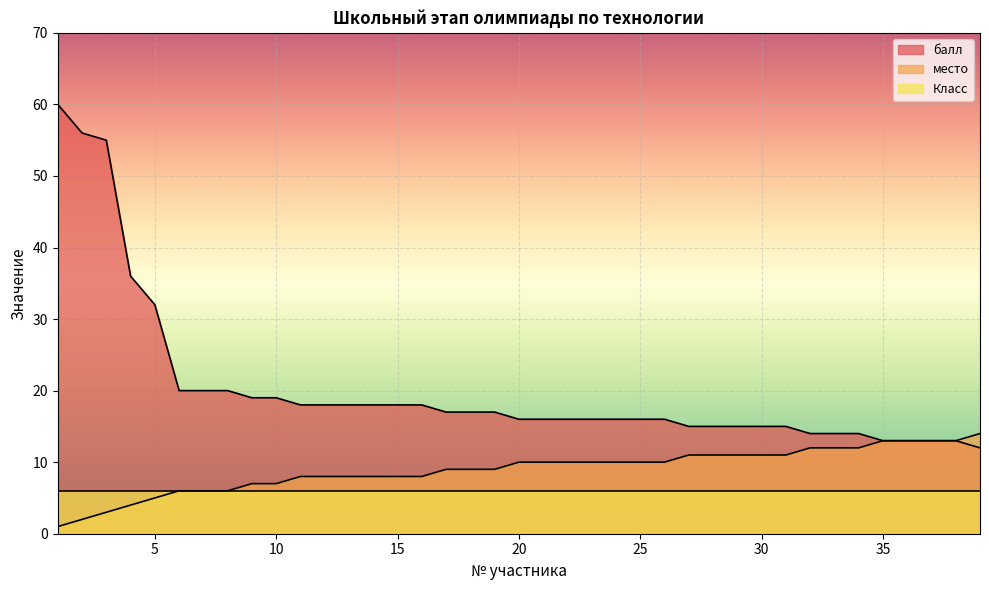

How many distinct data groups are displayed?

3